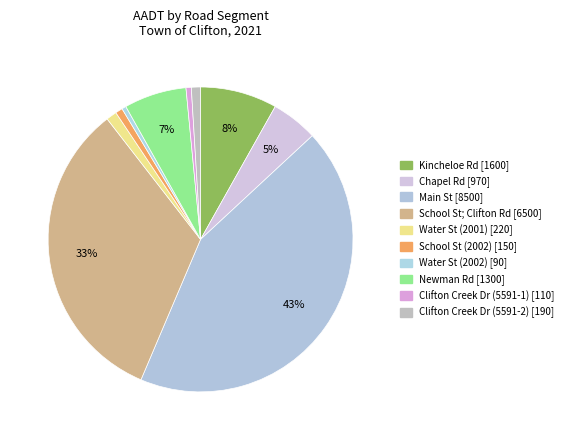

Count the number of slices in the pie.

10